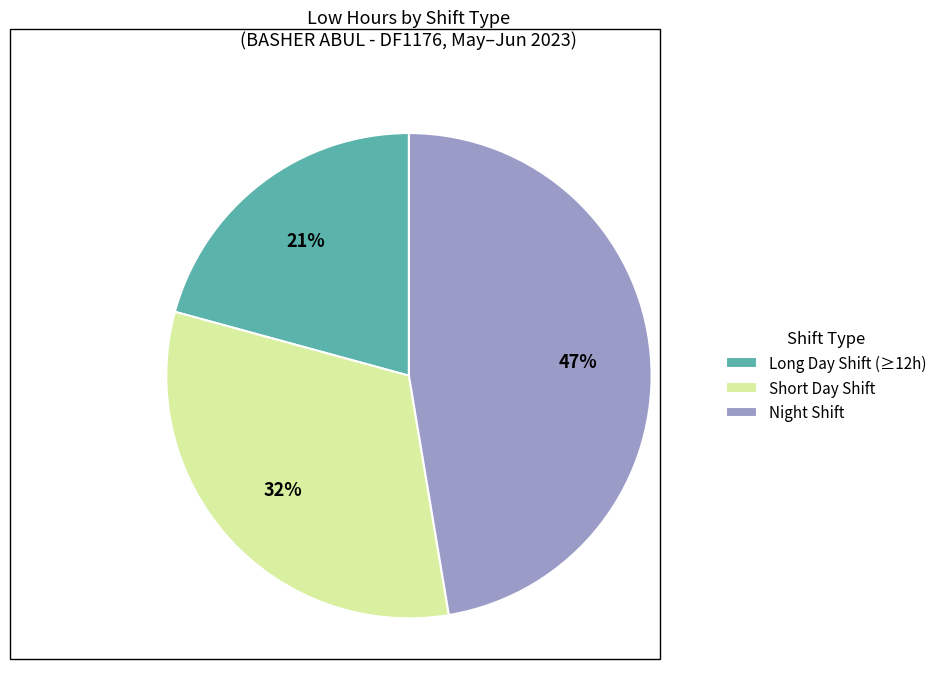

To the nearest percent, what portion does Short Day Shift represent?

32%